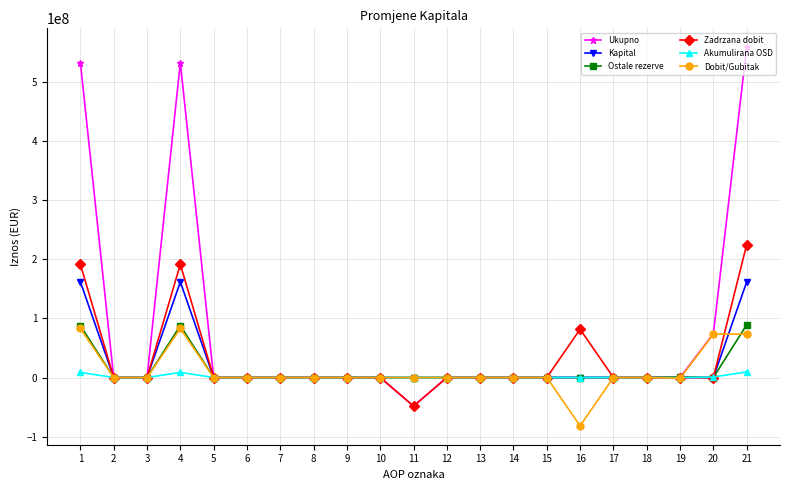

Is it true that Kapital equals 0 at 15?

True